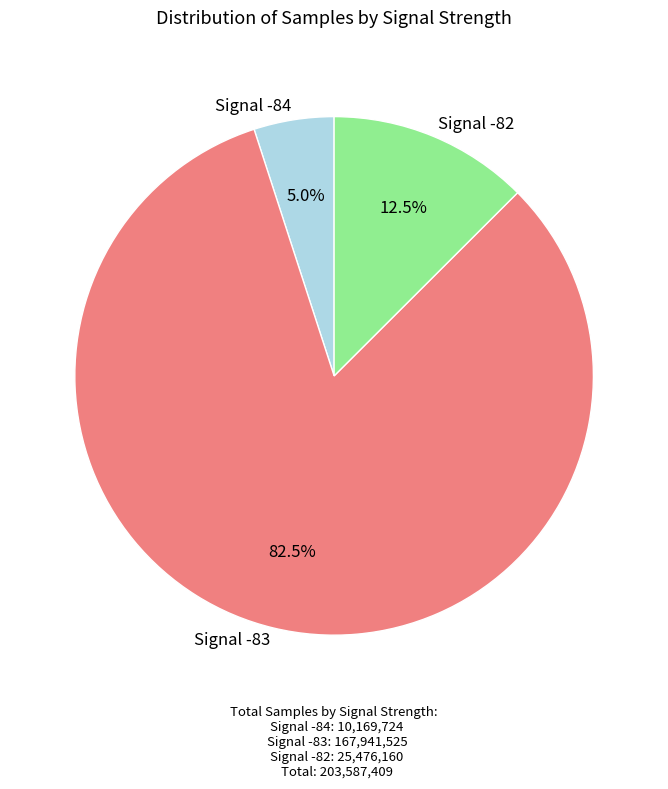

Is there any slice that represents more than half of the pie?

Yes